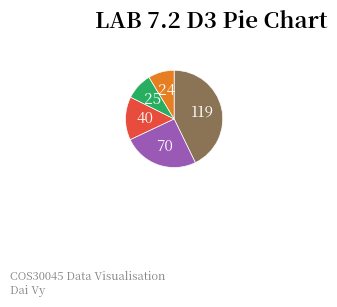

Is there a majority slice in this chart?

No